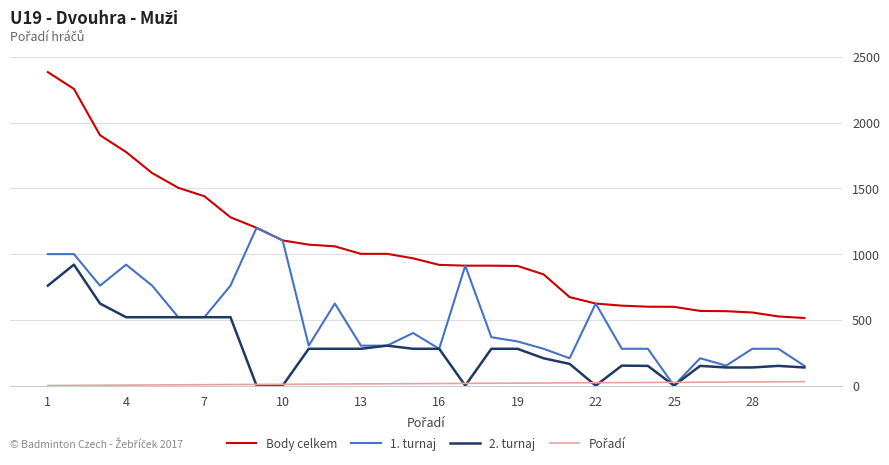

Which series has the largest range (max minus min)?

Body celkem